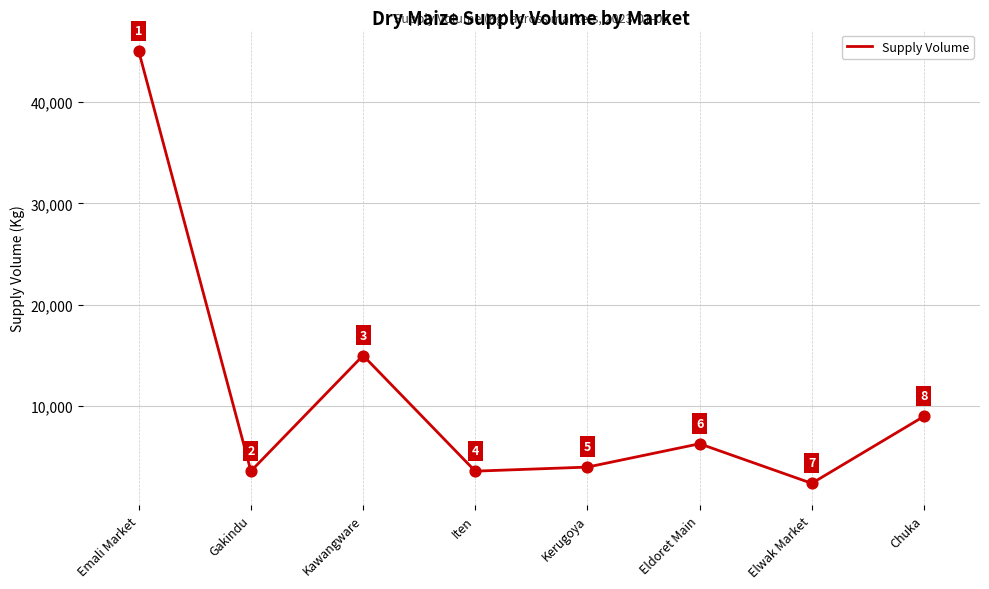

Between Iten and Eldoret Main, which is larger?

Eldoret Main